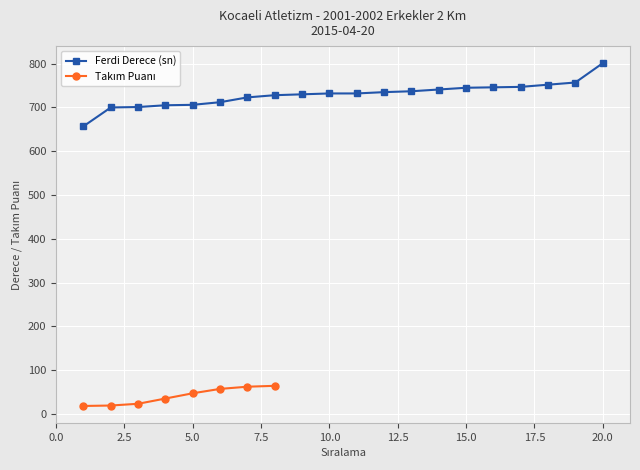

Which category has the highest value in the Ferdi Derece (sn) series?

20.0